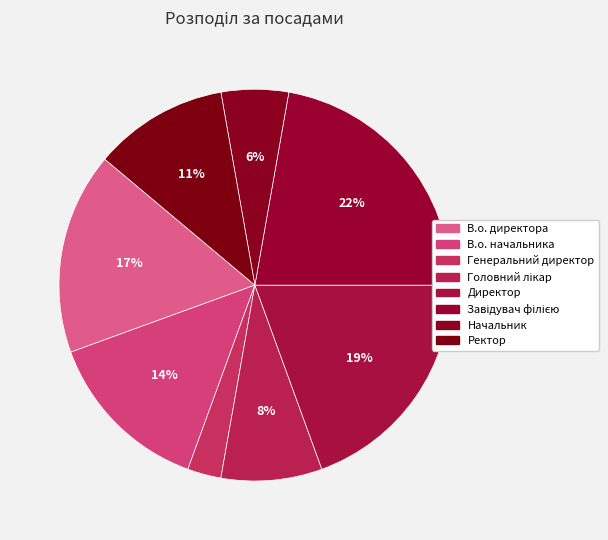

Count the number of slices in the pie.

8